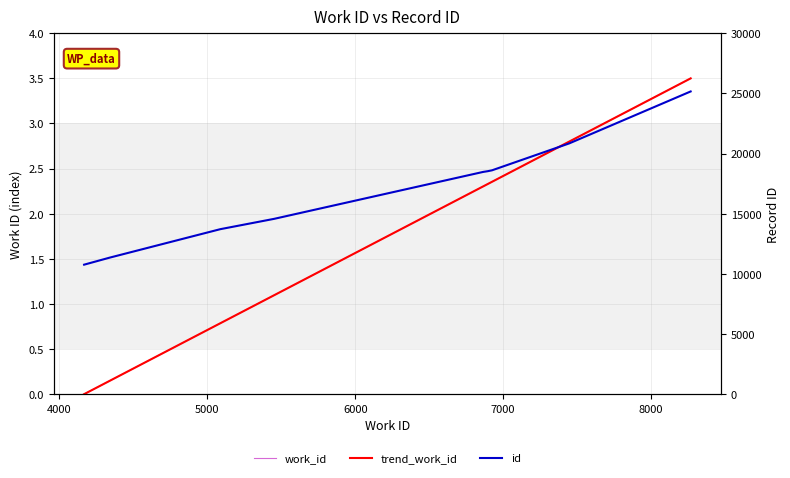

Count the number of data series in this chart.

3